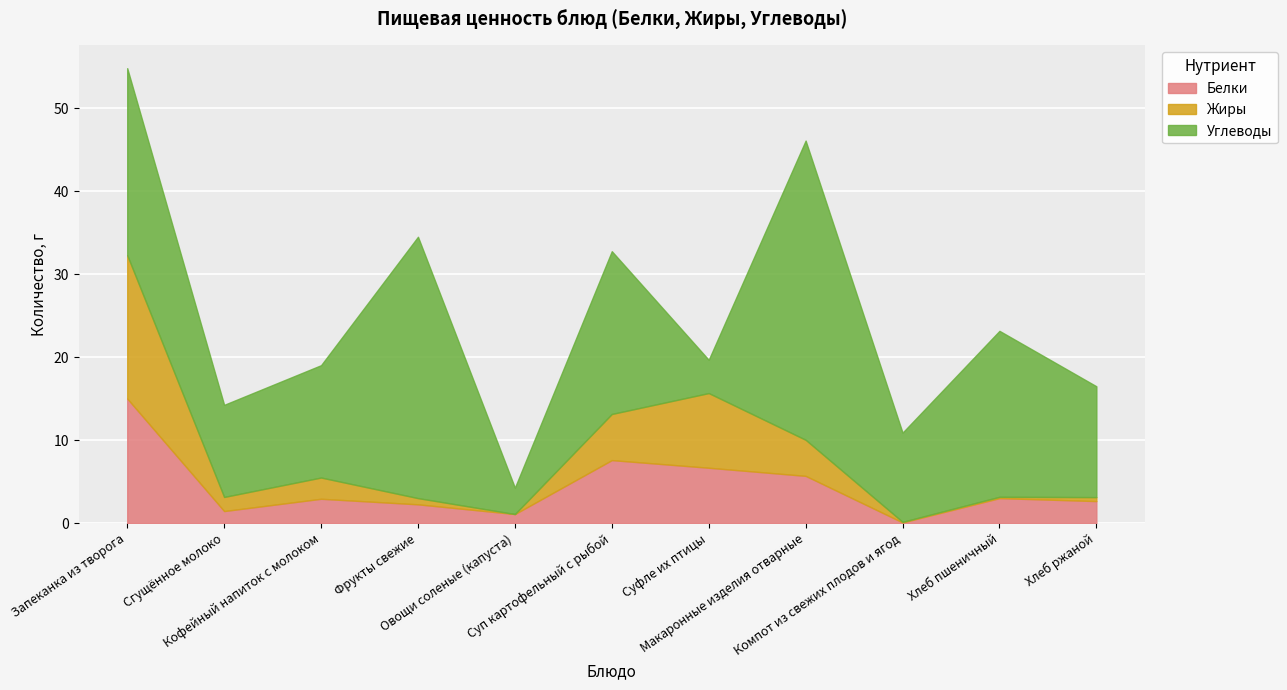

Is the value of Жиры at Суп картофельный с рыбой greater than the value of Углеводы at Кофейный напиток с молоком?

No